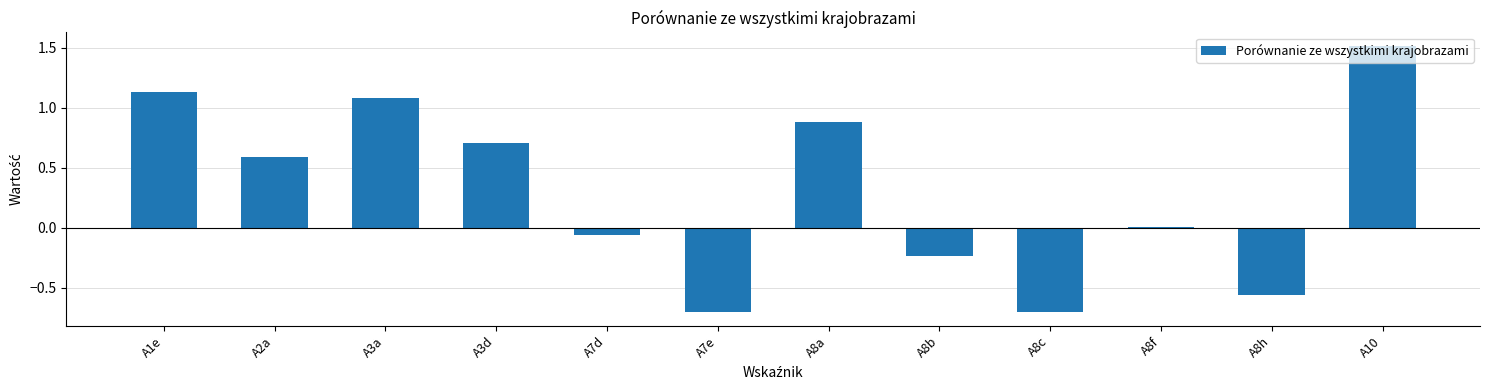

Which has a higher value, A10 or A8c?

A10